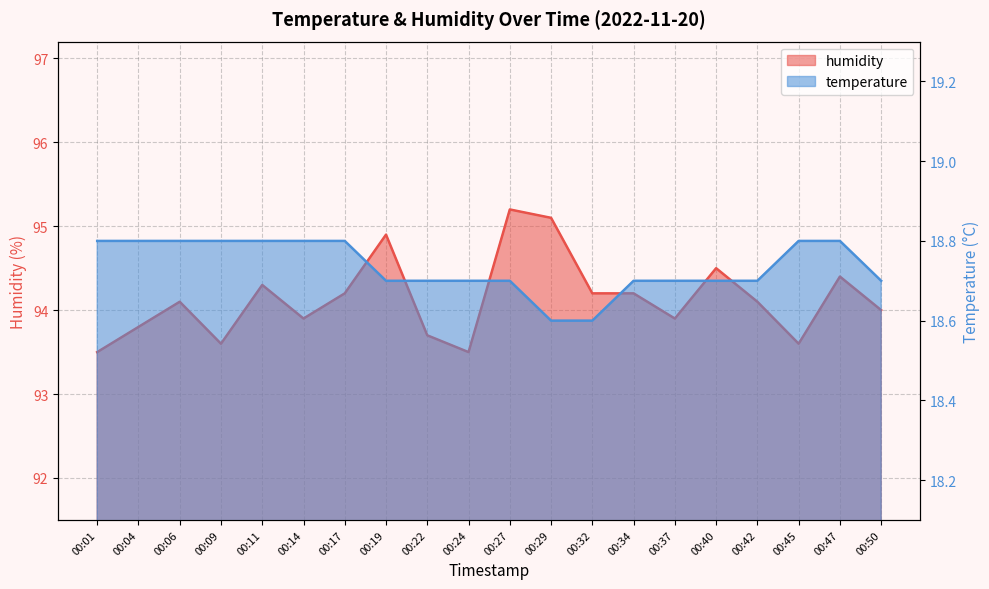

What is the difference between the temperature values at 00:17 and 00:24?

0.1